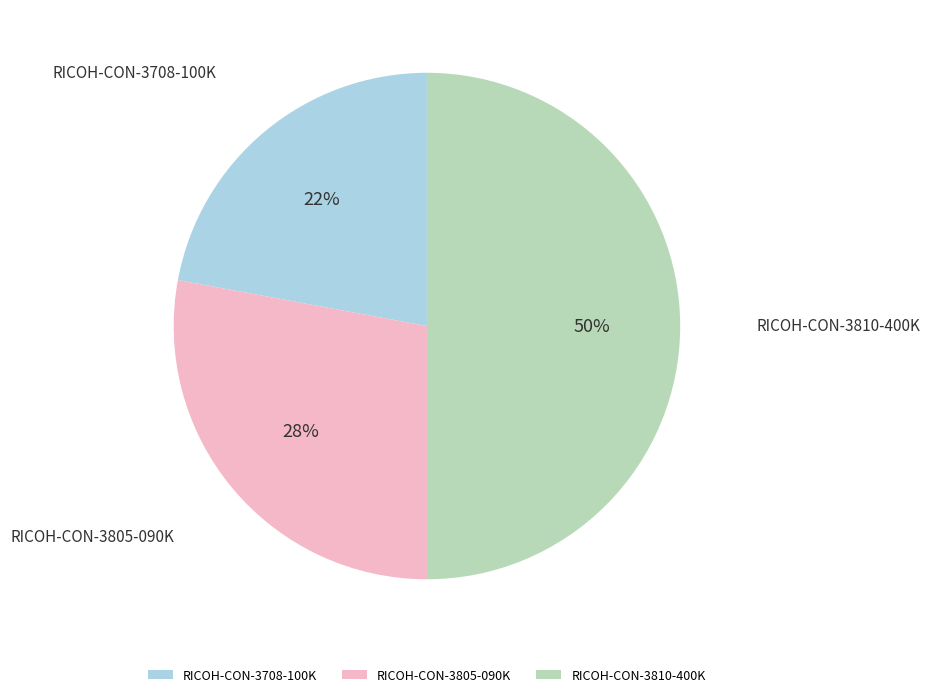

Which slice is the smallest?

RICOH-CON-3708-100K